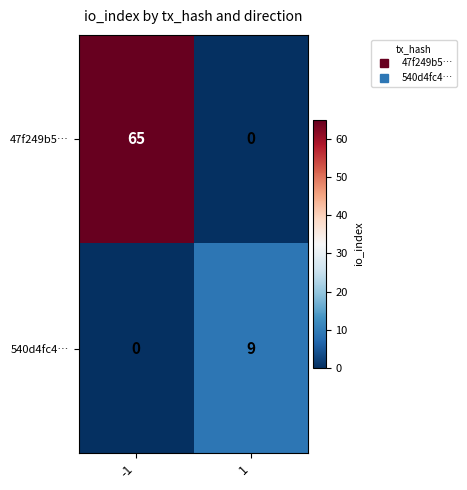

Reading left to right, transcribe all the data shown in this chart.

47f249b5…: 65	0
540d4fc4…: 0	9